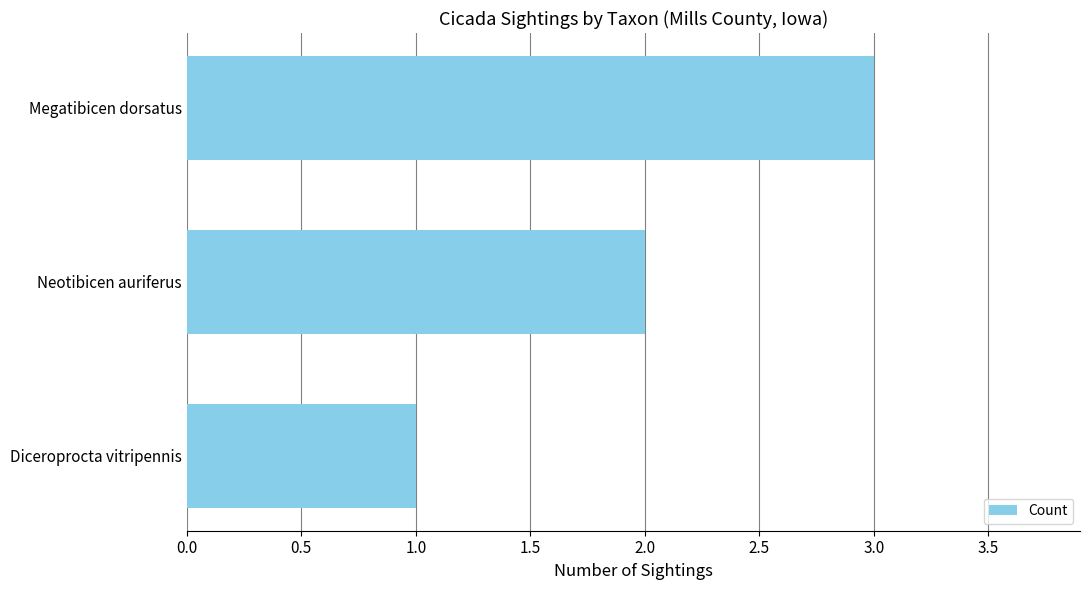

How many categories are shown in the chart?

3